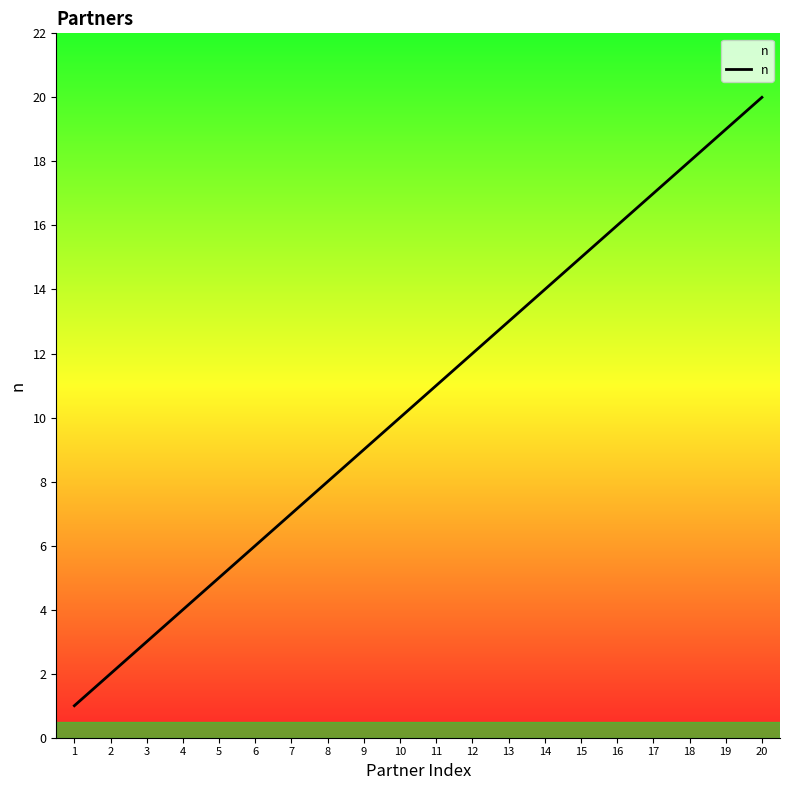

What is the greatest value displayed?

20